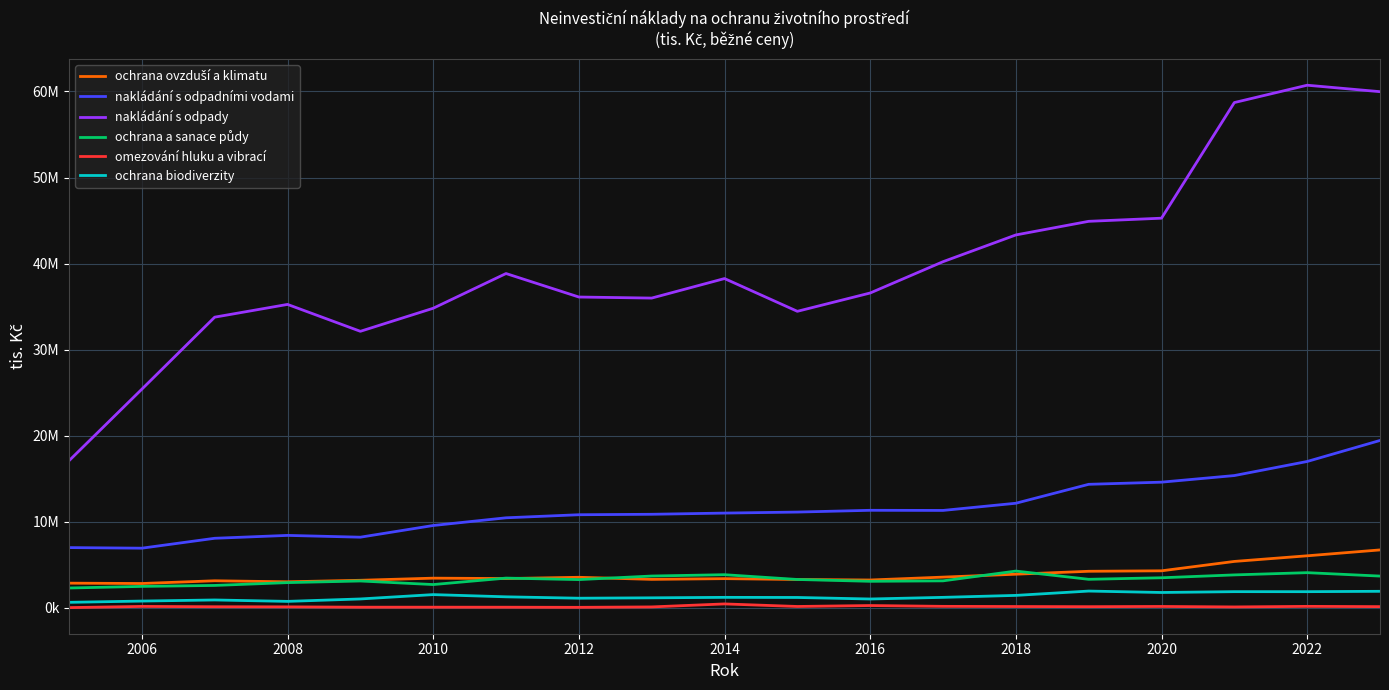

Is this an area chart (filled region under the line)?

No